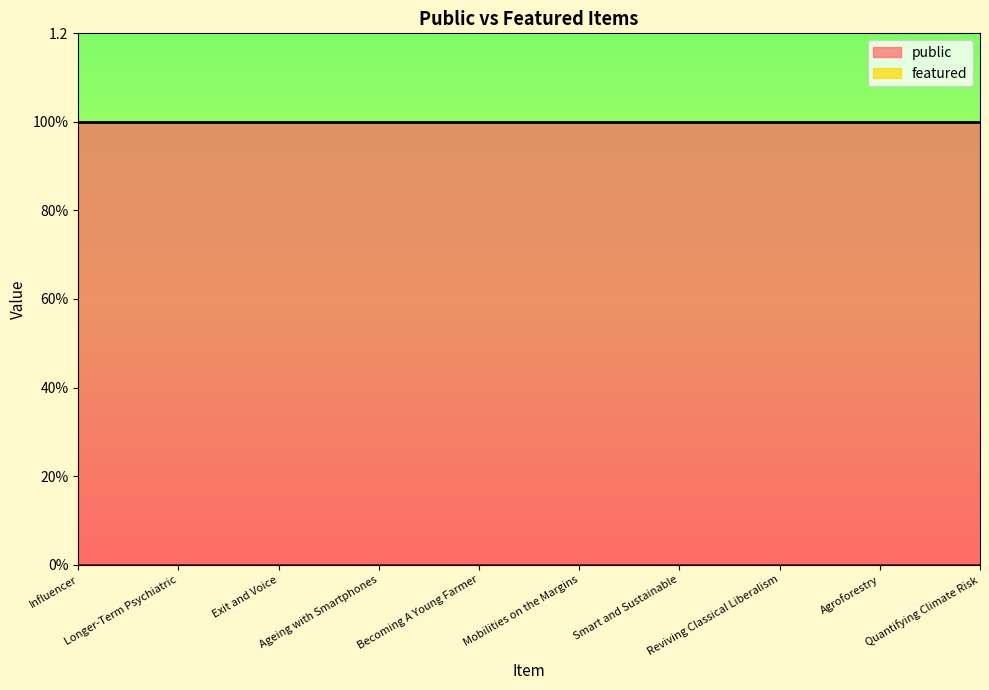

Between Reviving Classical Liberalism and Agroforestry, which series saw the biggest shift?

public